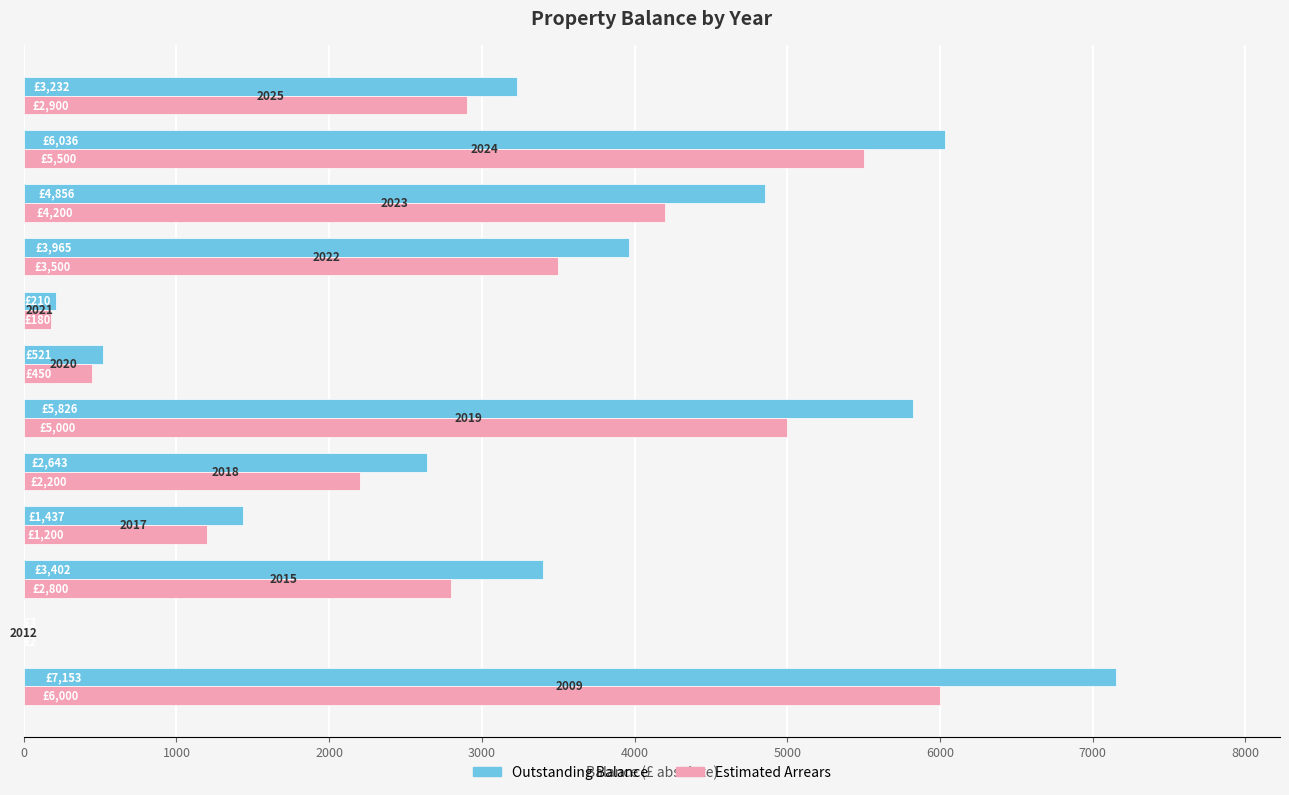

What are all the series names shown in the legend?

Outstanding Balance, Estimated Arrears